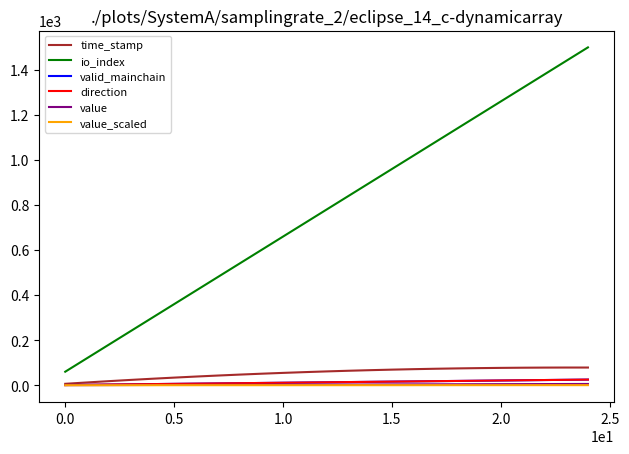

True or false: valid_mainchain and time_stamp intersect in this chart.

False